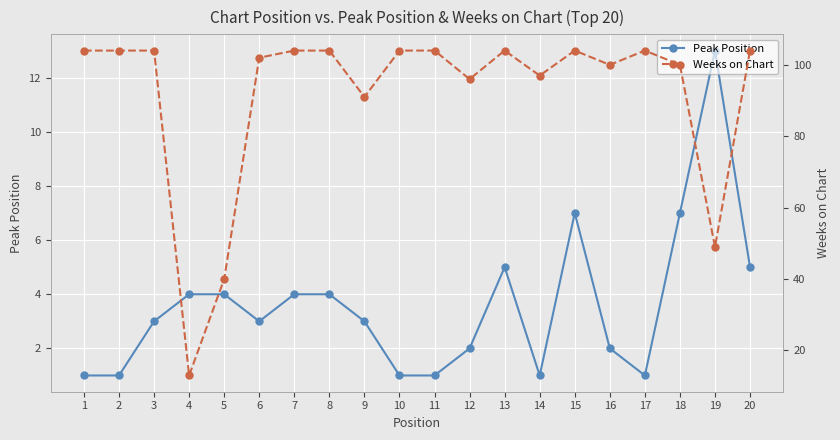

Rank the series by their average value, from highest to lowest.

Weeks on Chart, Peak Position